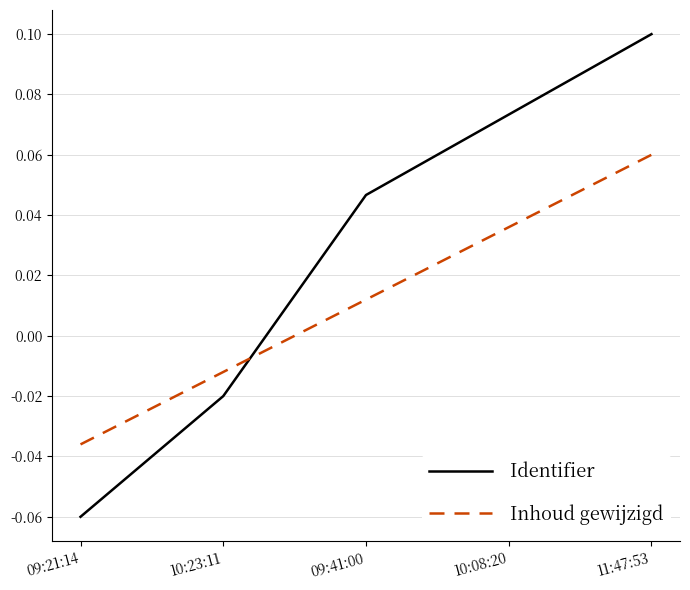

How many Inhoud gewijzigd values are between 0 and 1?

3